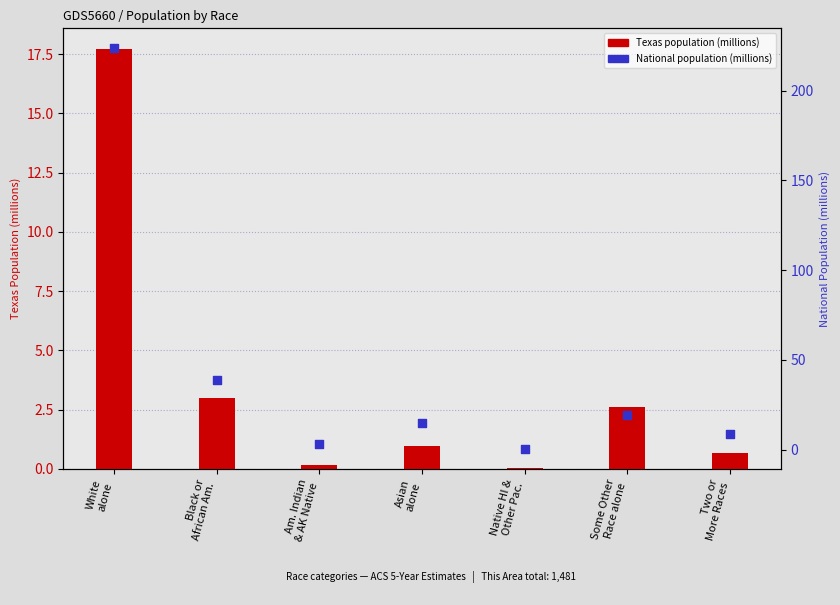

Which series reaches the maximum Y coordinate?

National (millions)